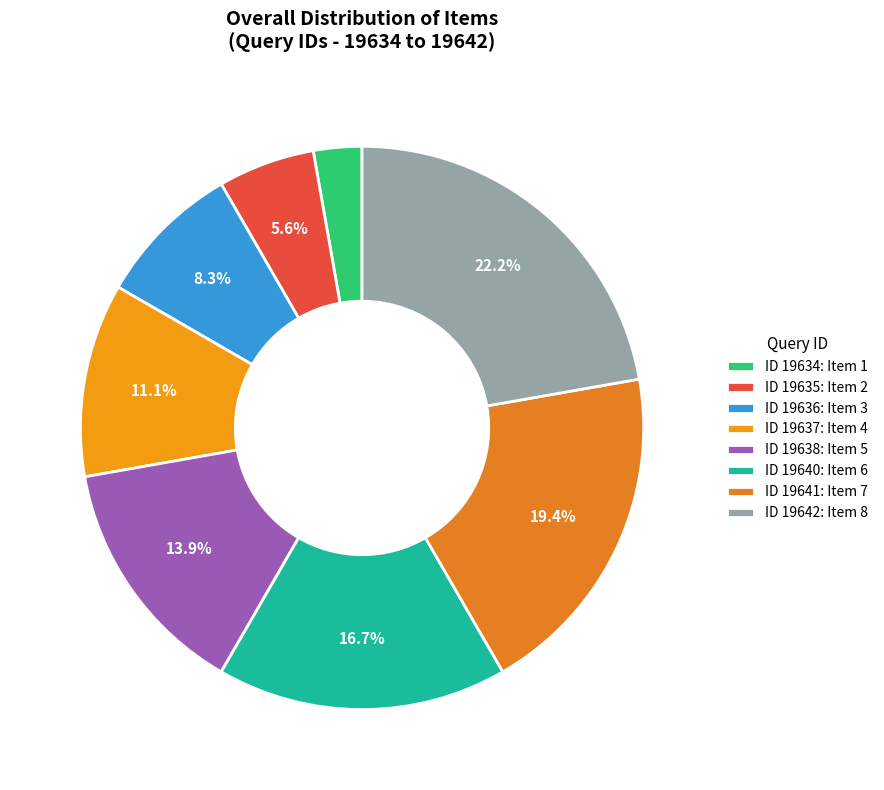

Count the number of slices in the pie.

8